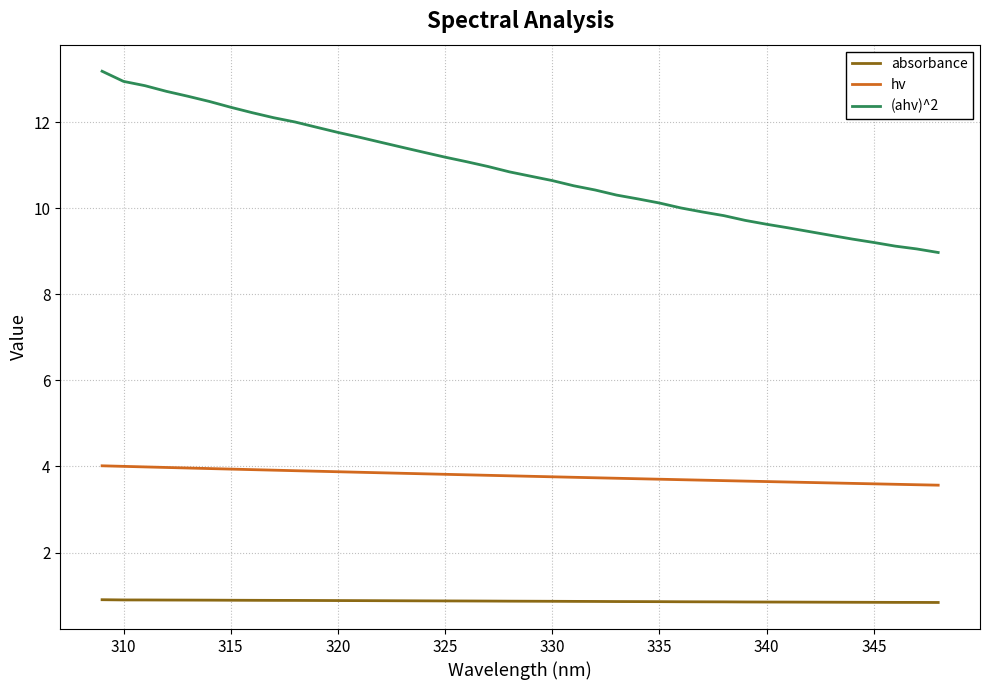

True or false: hv and absorbance intersect in this chart.

False